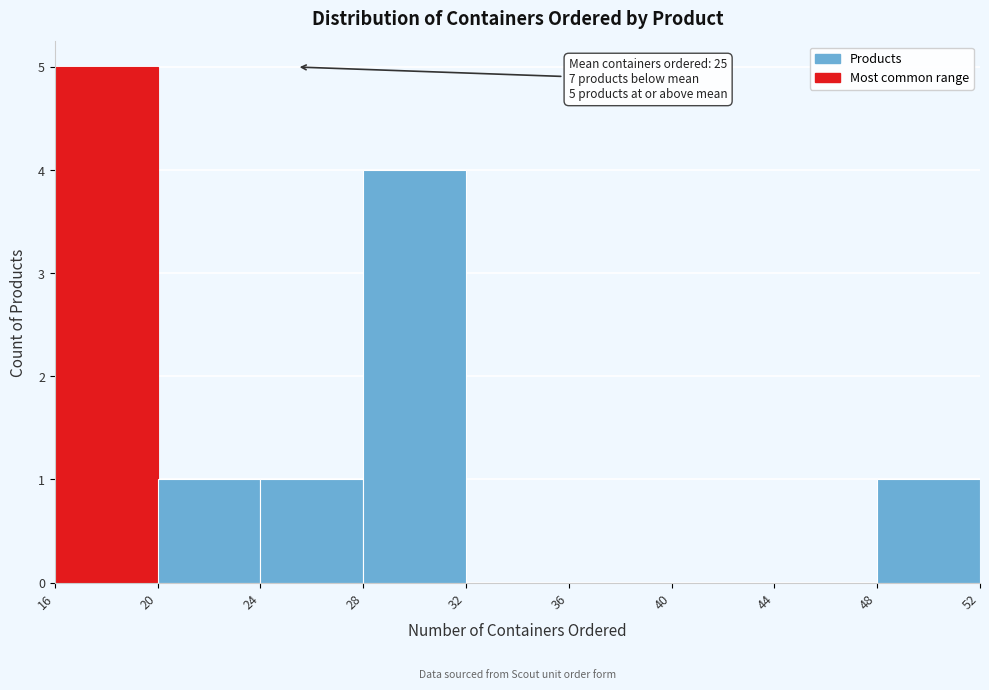

Over which range of the x-axis is the bar tallest?

16 to 20